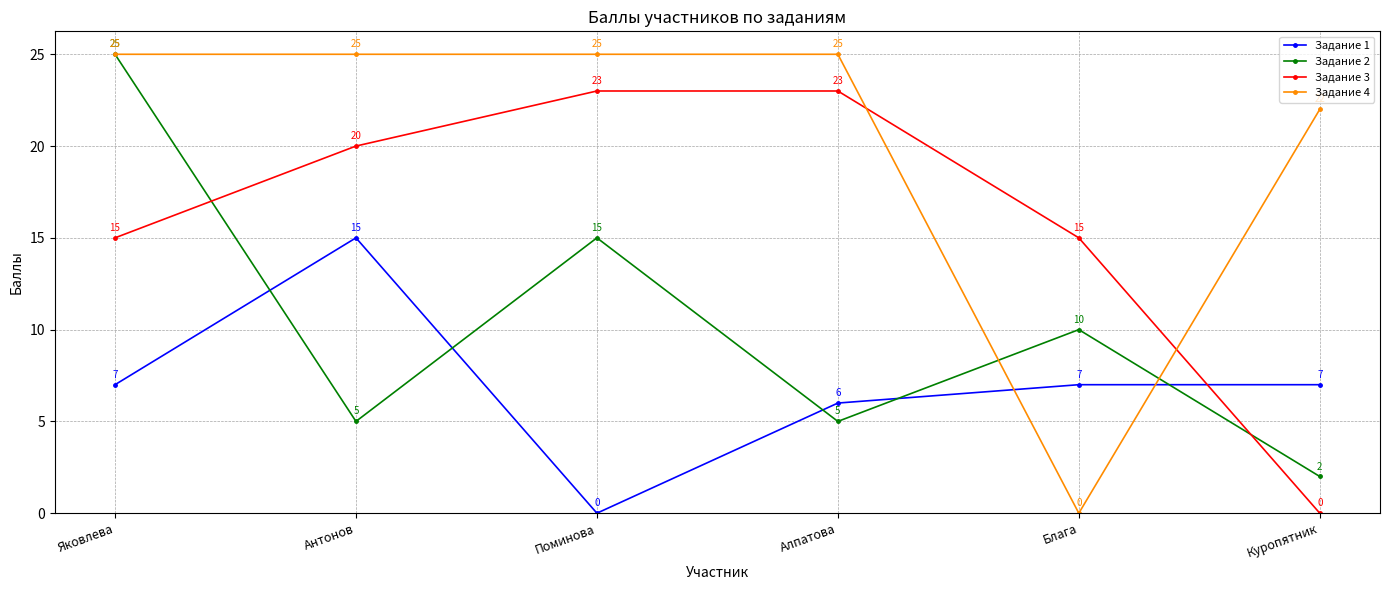

What is the sum of all Задание 4 values?

122